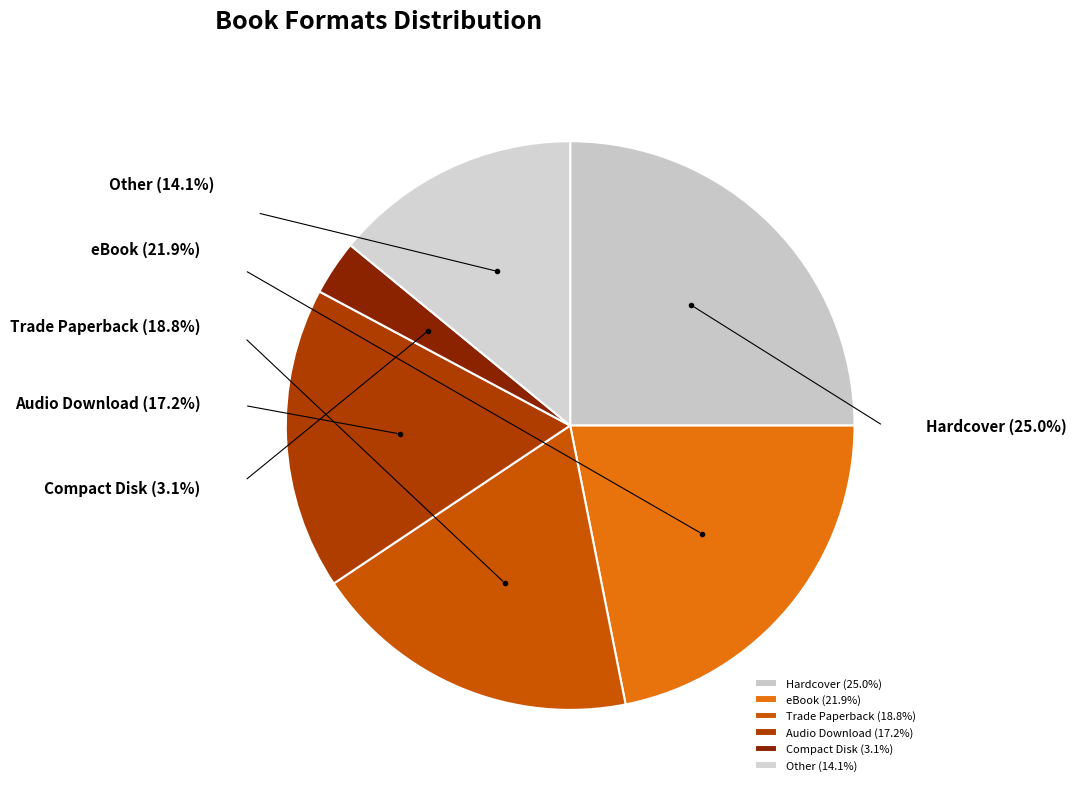

Which category has the biggest portion of the pie?

Hardcover